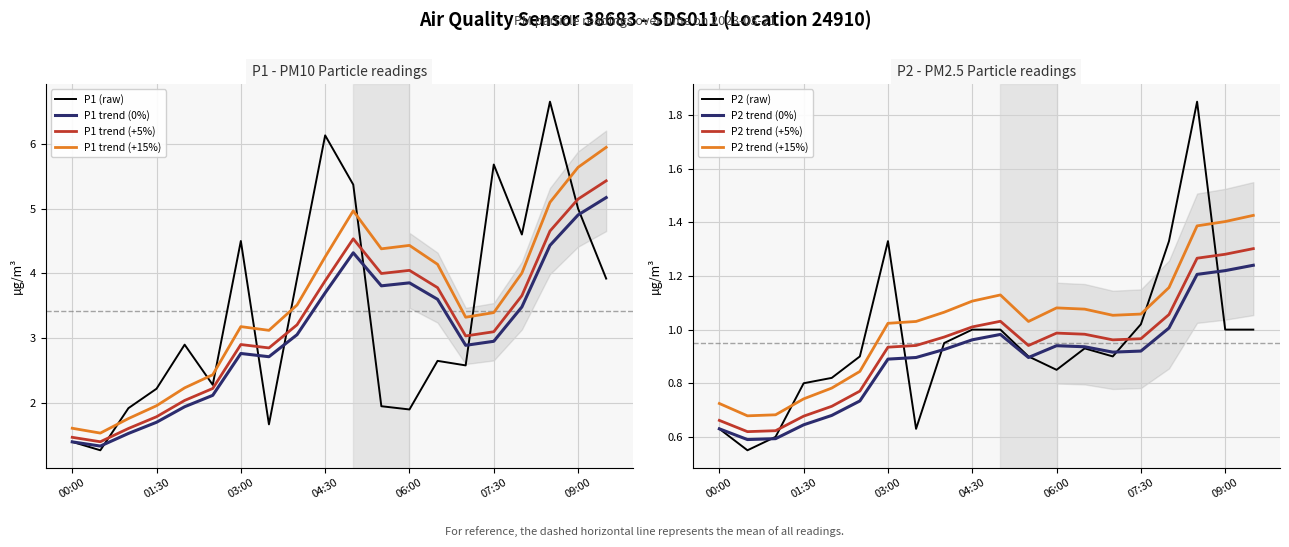

At which category does P1 reach its first local valley?

00:30